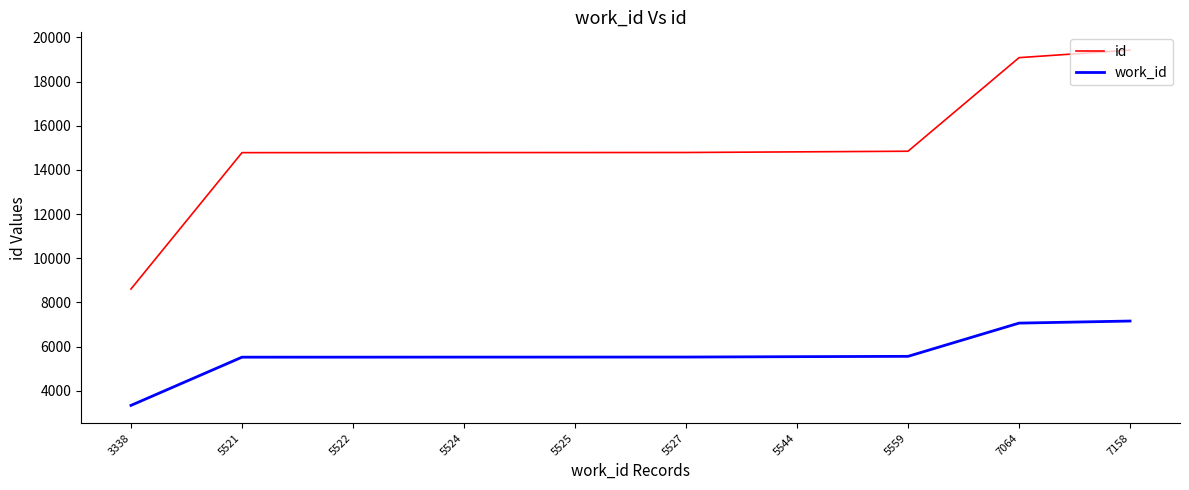

Rank the series at 5527 from lowest to highest value.

work_id, id